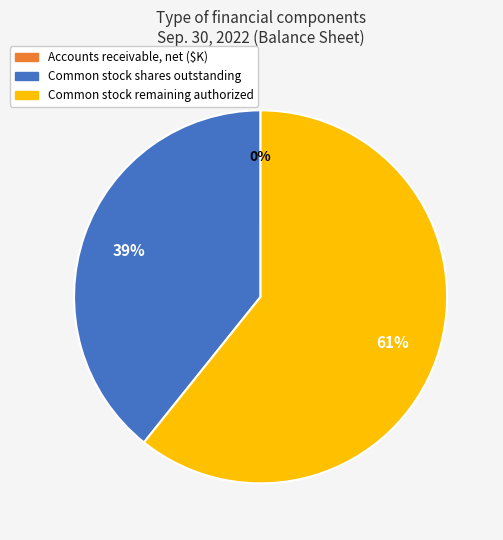

What is the ratio of the value at Common stock shares outstanding to the value at Common stock remaining authorized?

0.6